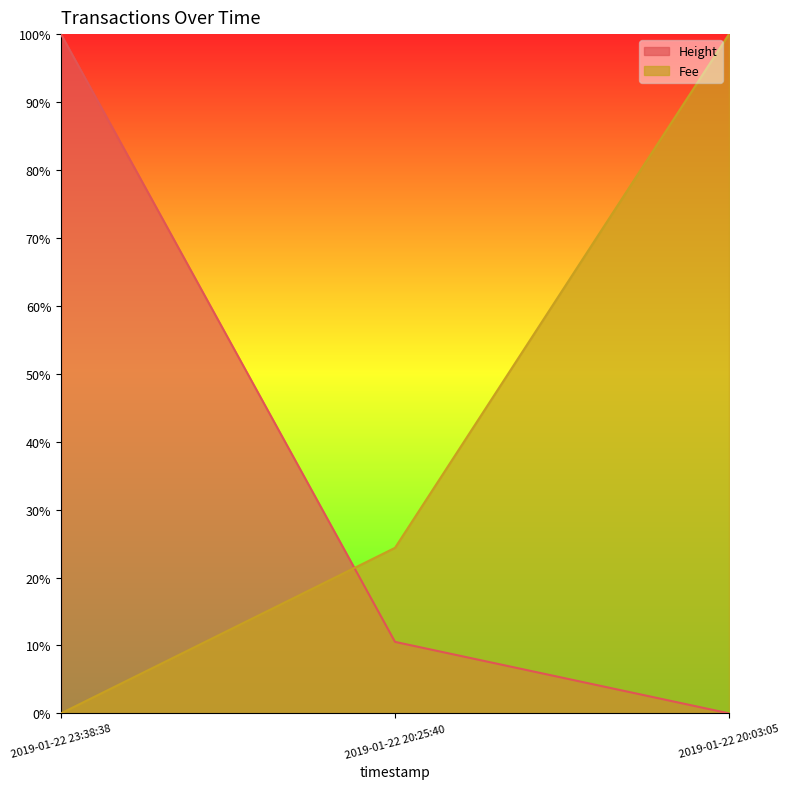

How many categories are shown in the chart?

3